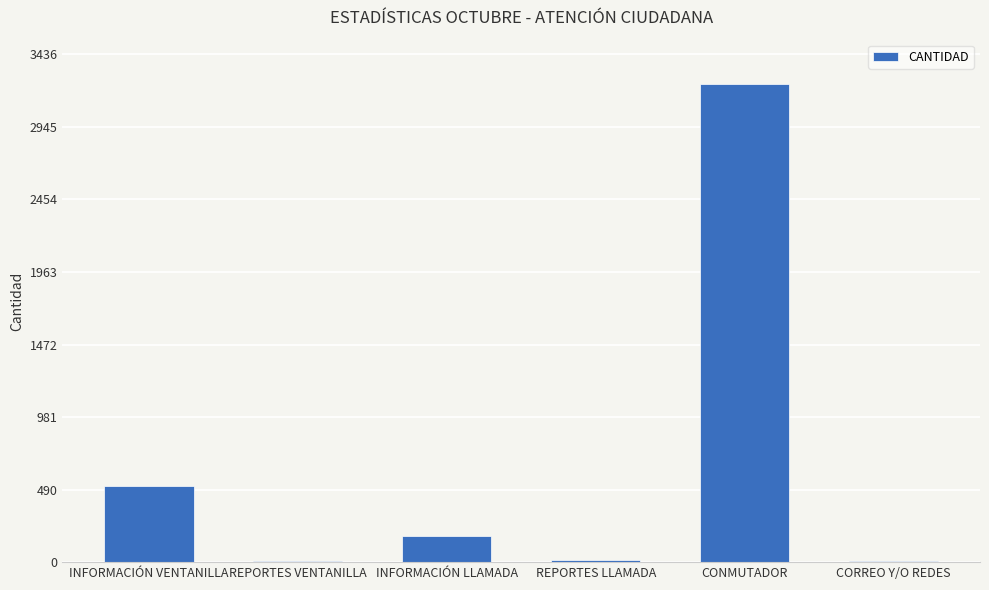

Between INFORMACIÓN VENTANILLA and REPORTES LLAMADA, which is larger?

INFORMACIÓN VENTANILLA